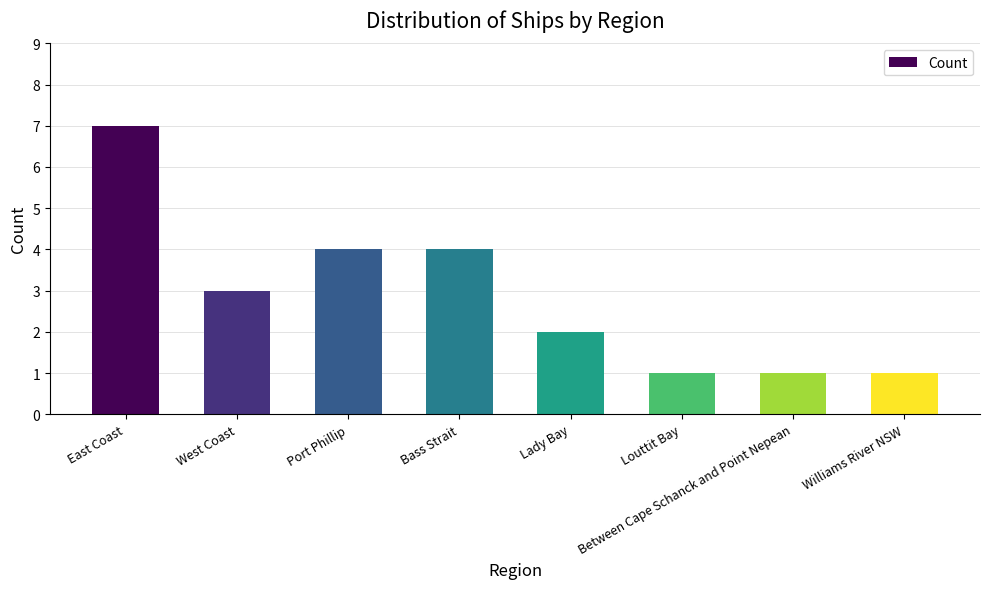

What is the label of the 2nd bar from the right?

Between Cape Schanck and Point Nepean